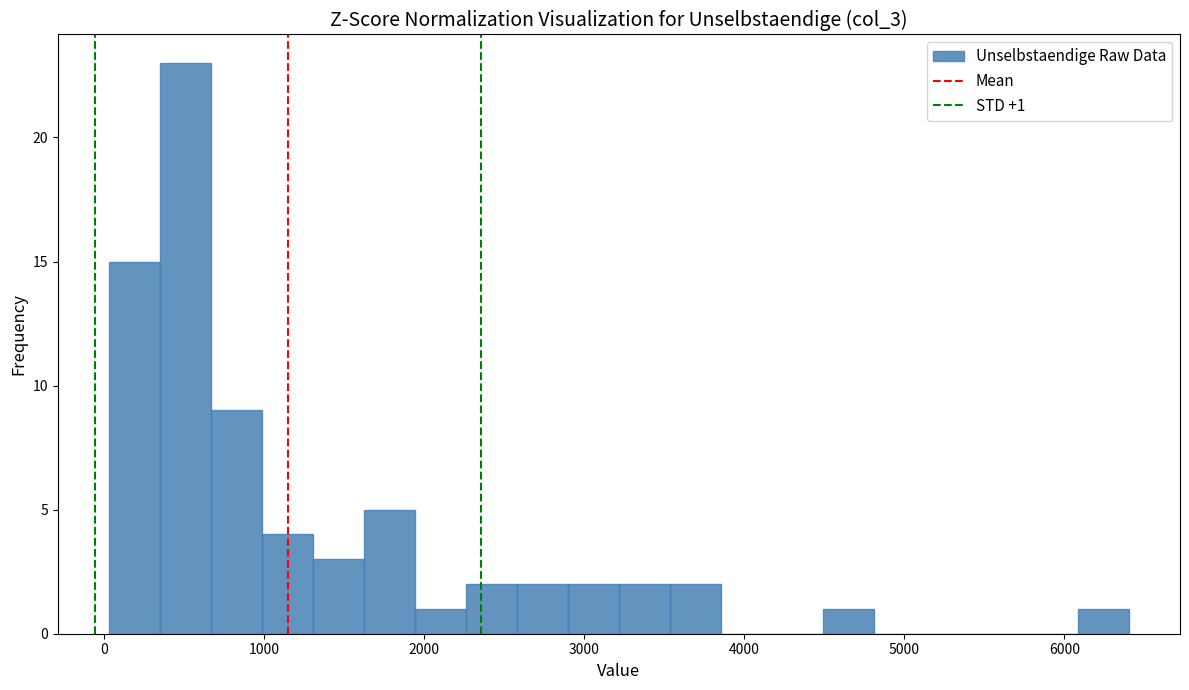

Around what value on the x-axis is the tallest bar? Give the approximate position of its centre, as read against the axis.

500